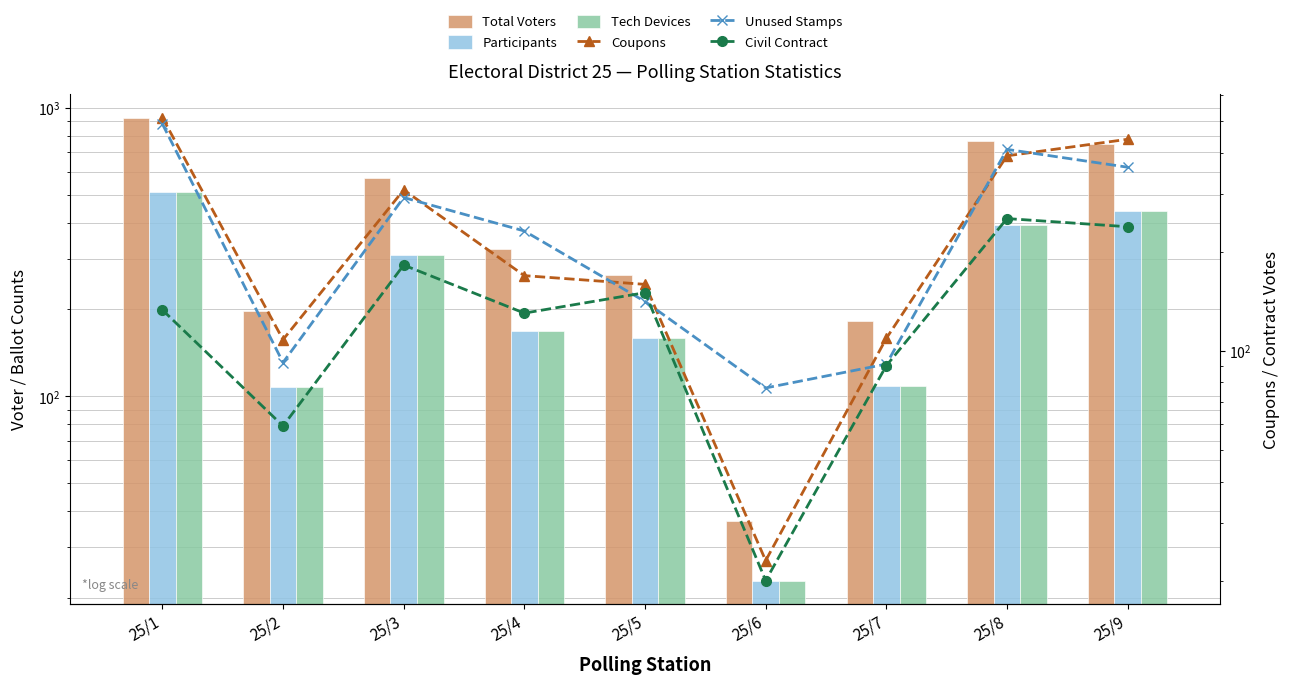

Is it true that Civil Contract equals 252 at 25/8?

True